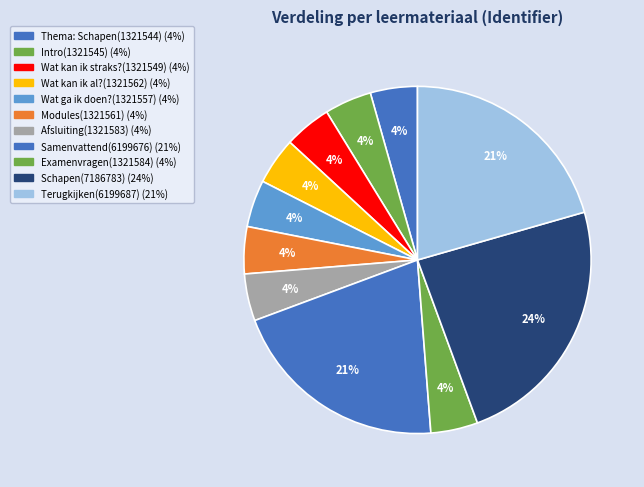

How many segments does this pie chart have?

11